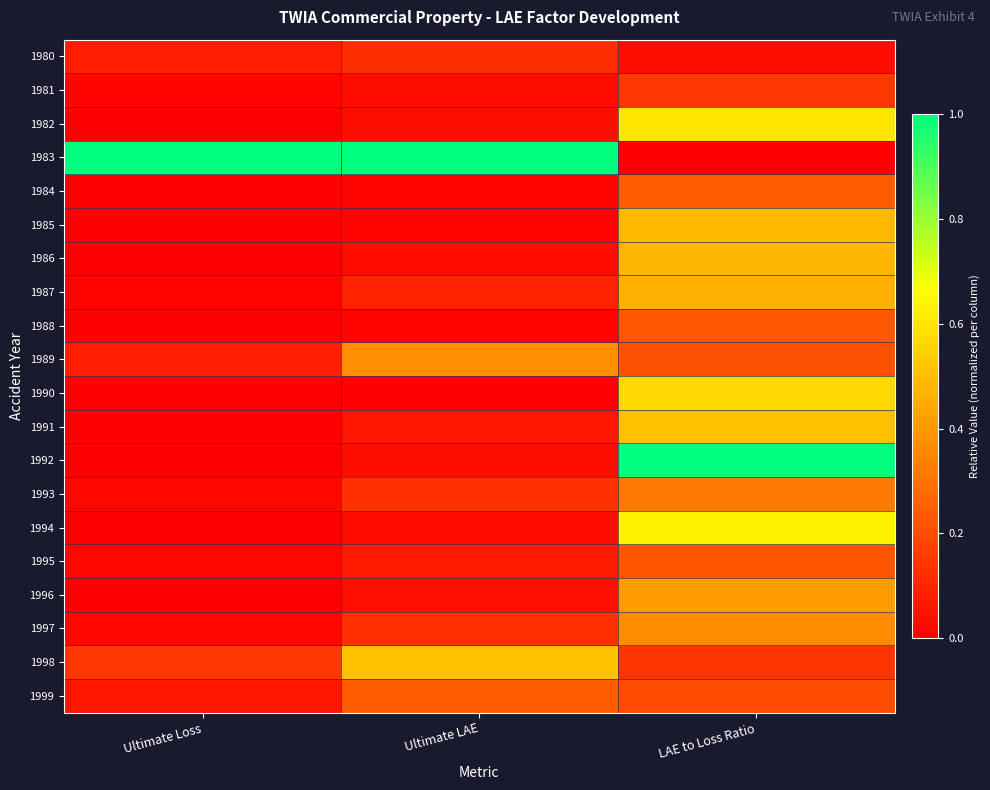

Which label corresponds to the smallest value in the chart?

LAE to Loss Ratio